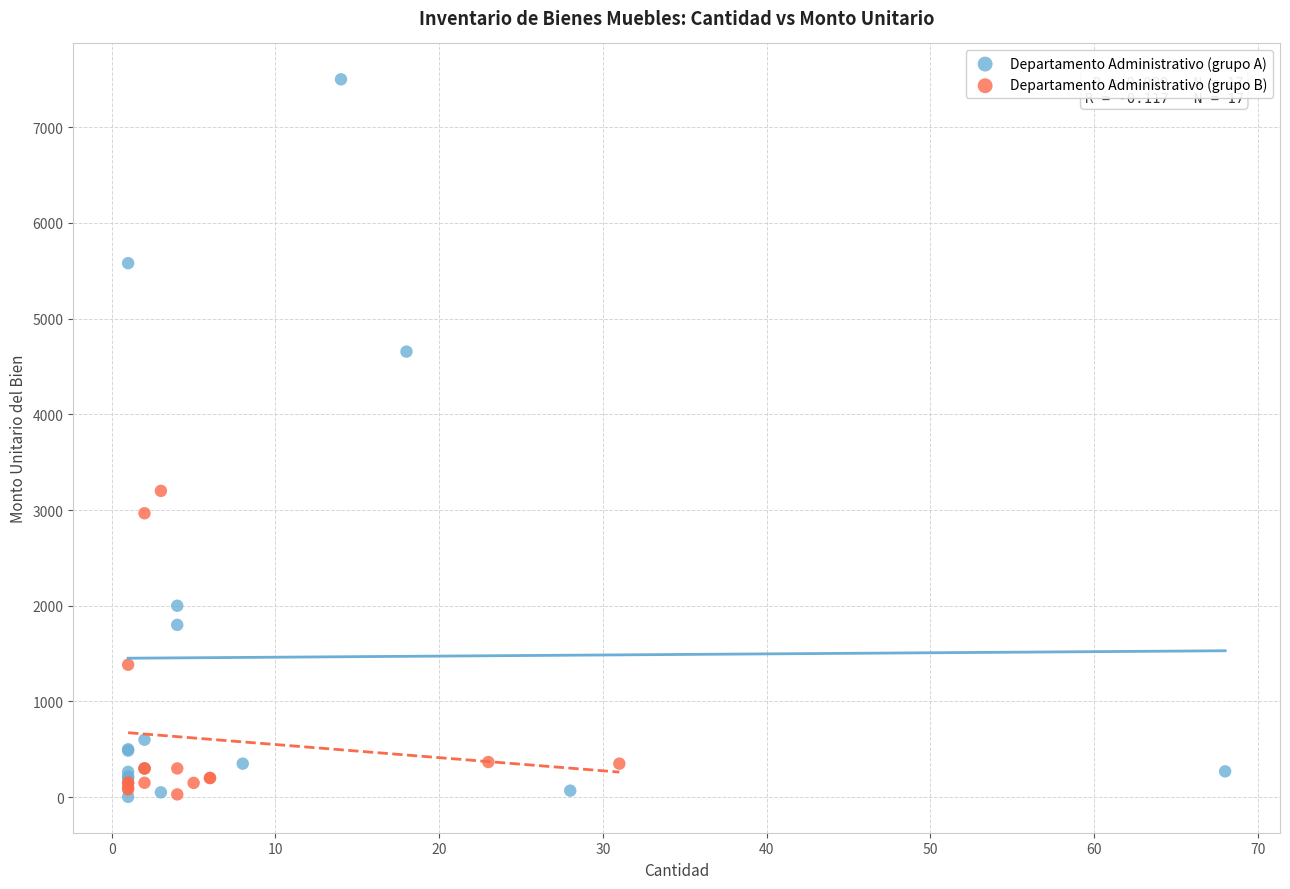

Which series contains the highest Y value?

Departamento Administrativo (grupo A)